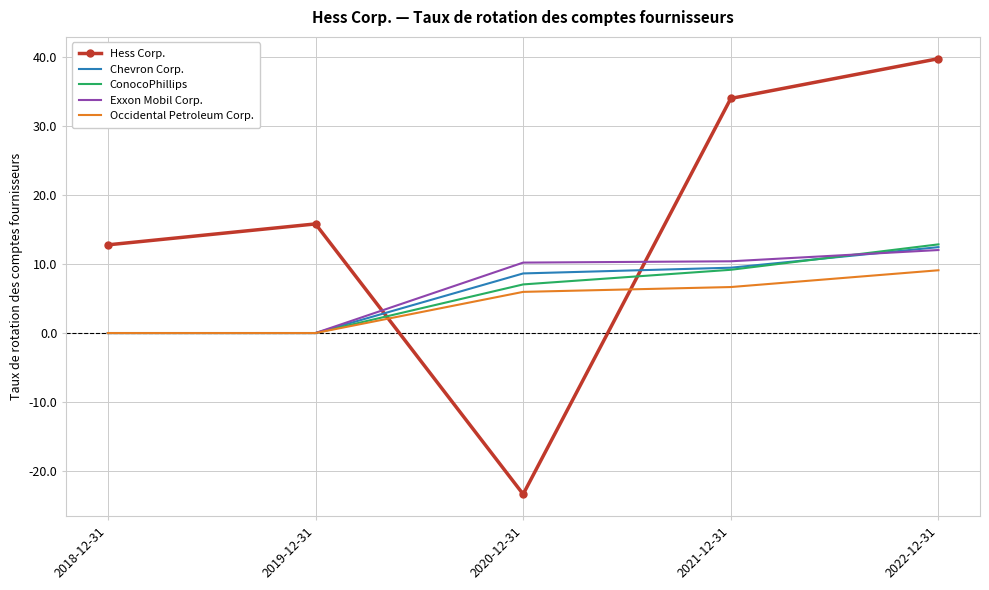

What is the sum of all Chevron Corp. values?

30.5